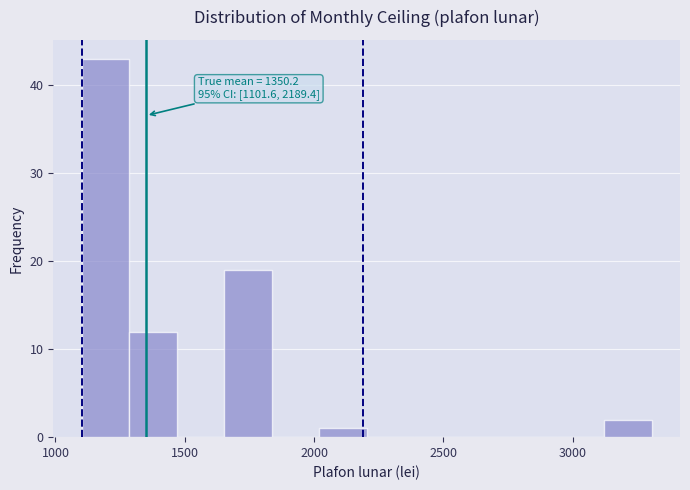

Read against the x-axis, roughly where is the centre of the tallest bar?

1200